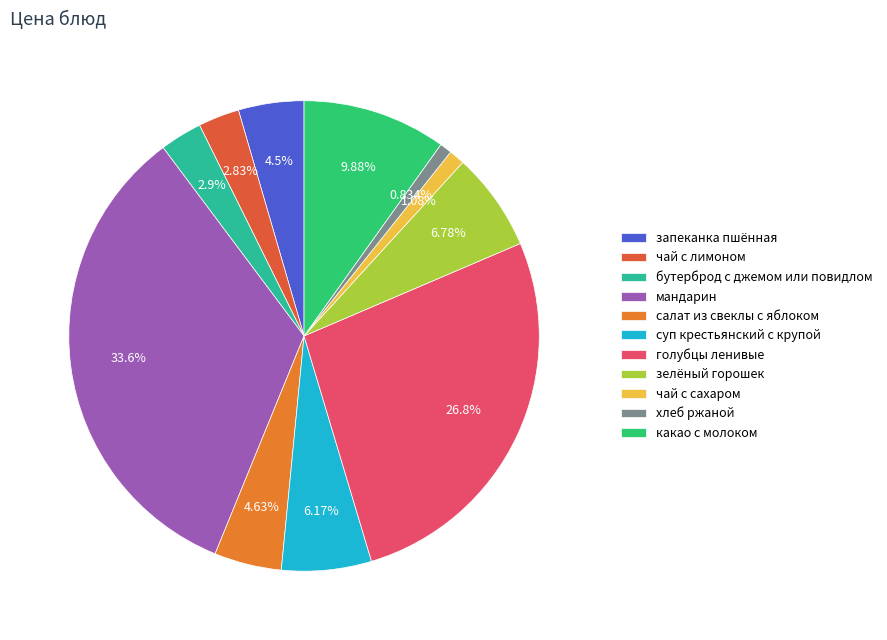

Rank the categories by value from lowest to highest.

хлеб ржаной, чай с сахаром, чай с лимоном, бутерброд с джемом или повидлом, запеканка пшённая, салат из свеклы с яблоком, суп крестьянский с крупой, зелёный горошек, какао с молоком, голубцы ленивые, мандарин